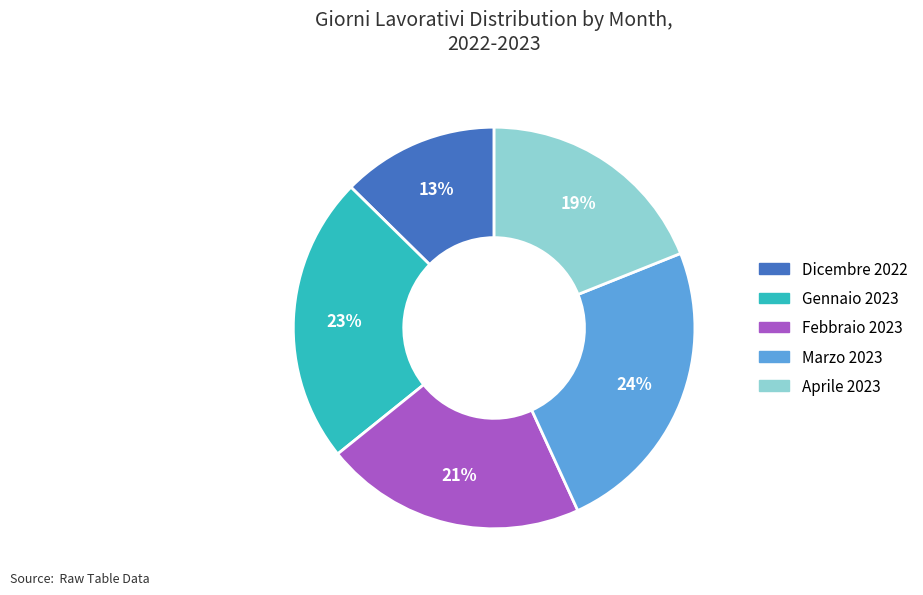

How many slices are in this pie chart?

5